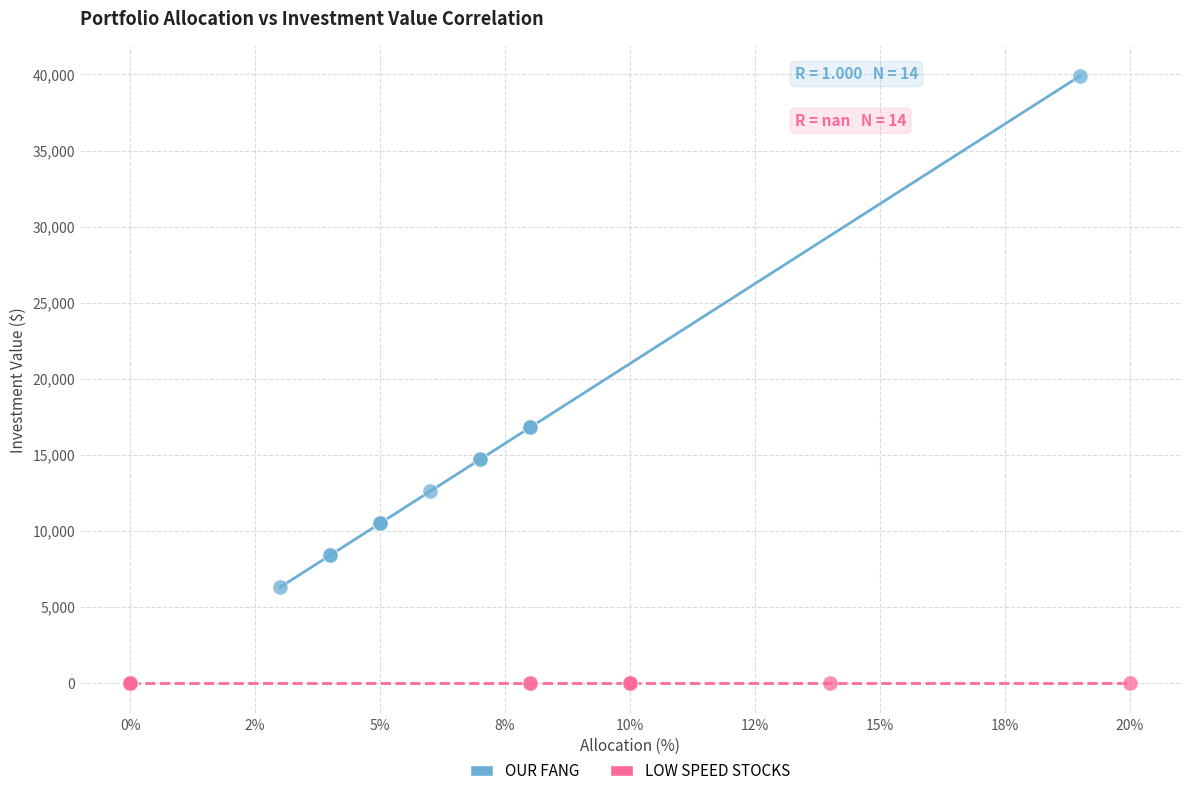

Which series reaches the minimum Y coordinate?

LOW SPEED STOCKS